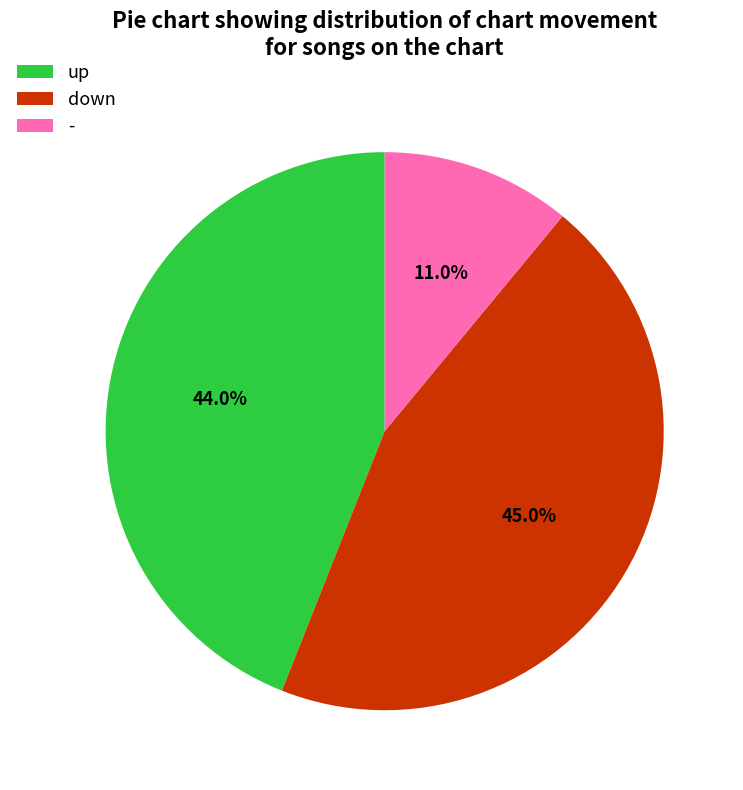

Approximately how many times larger is the value at - compared to down?

0.2